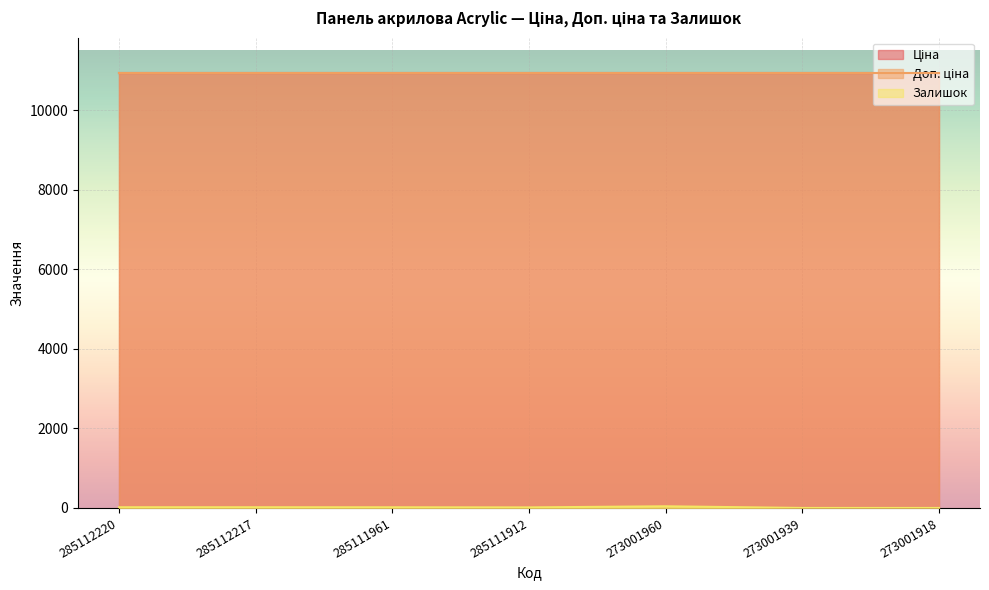

Reading left to right, transcribe all the data shown in this chart.

Ціна: 285112220=10952.0	285112217=10952.0	285111961=10952.0	285111912=10952.0	273001960=10952.0	273001939=10952.0	273001918=10952.0
Доп. ціна: 285112220=10952.0	285112217=10952.0	285111961=10952.0	285111912=10952.0	273001960=10952.0	273001939=10952.0	273001918=10952.0
Залишок: 285112220=18.0	285112217=18.0	285111961=17.0	285111912=14.0	273001960=42.0	273001939=0.0	273001918=0.0